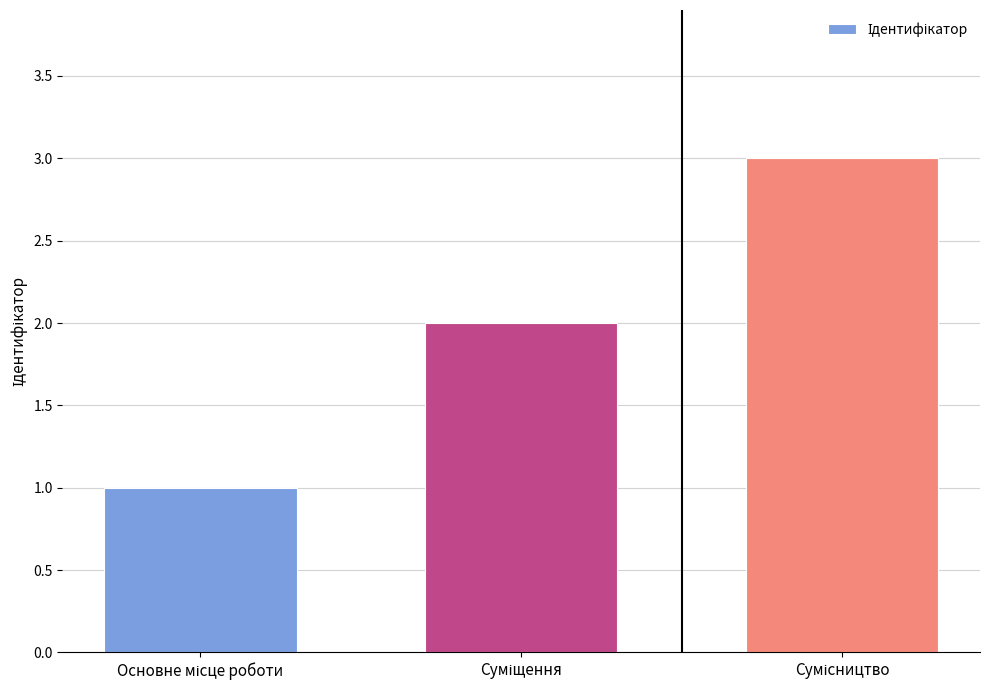

What is the greatest value displayed?

3